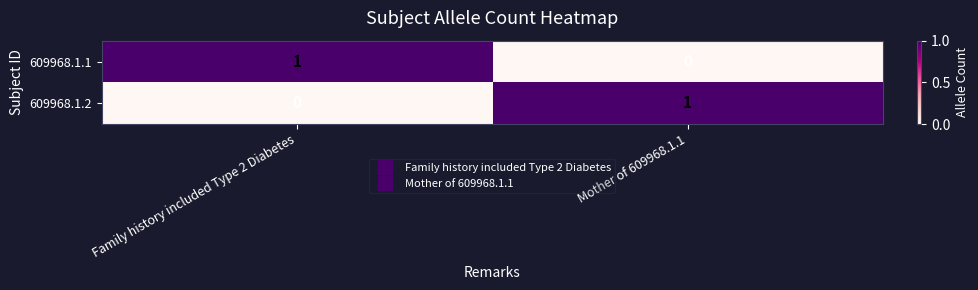

At Mother of 609968.1.1, list the series in order from largest to smallest.

609968.1.2, 609968.1.1